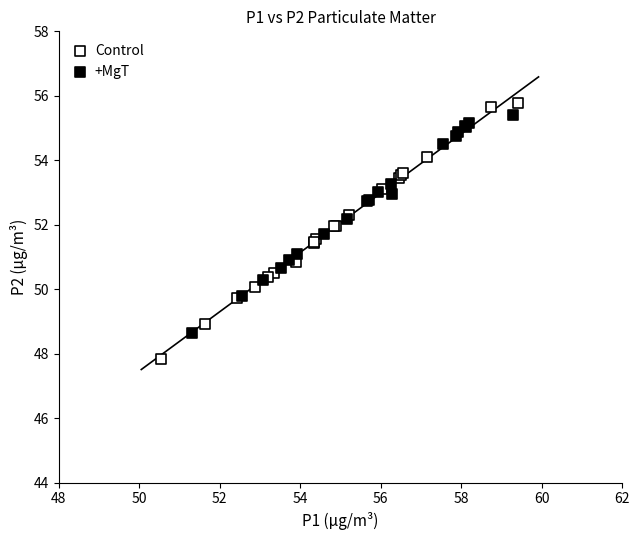

Which series has the widest spread of Y values?

Control